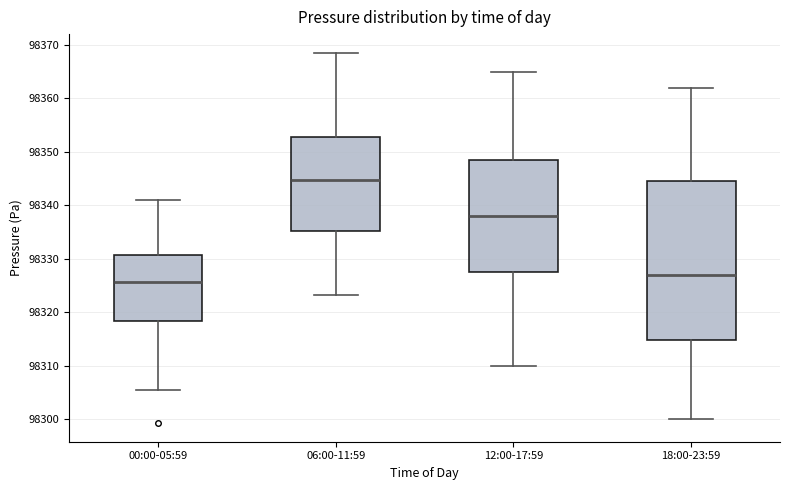

Reading left to right, transcribe this box plot: for each box, give where its median line is, the range the box spans, and where its two whiskers end, as read against the y-axis. The values are not printed on the chart, so give them approximately, as read against the axis.

00:00-05:59: median 98326, box 98318 to 98331, whiskers 98305 to 98341
06:00-11:59: median 98345, box 98335 to 98353, whiskers 98323 to 98369
12:00-17:59: median 98338, box 98328 to 98349, whiskers 98310 to 98365
18:00-23:59: median 98327, box 98315 to 98345, whiskers 98300 to 98362